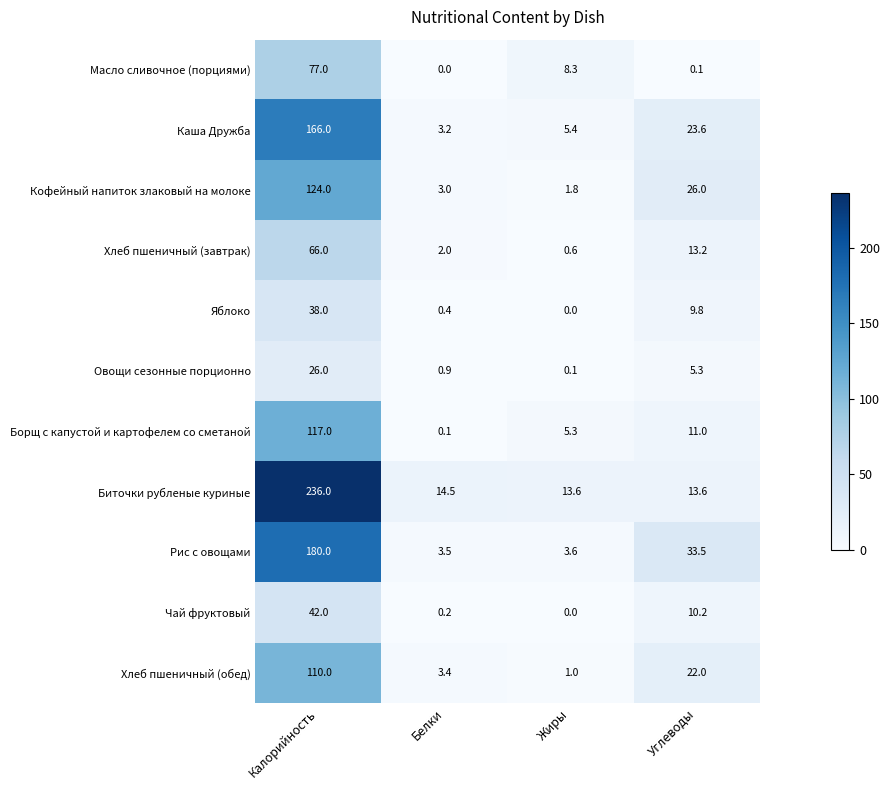

What is the greatest value displayed?

236.0